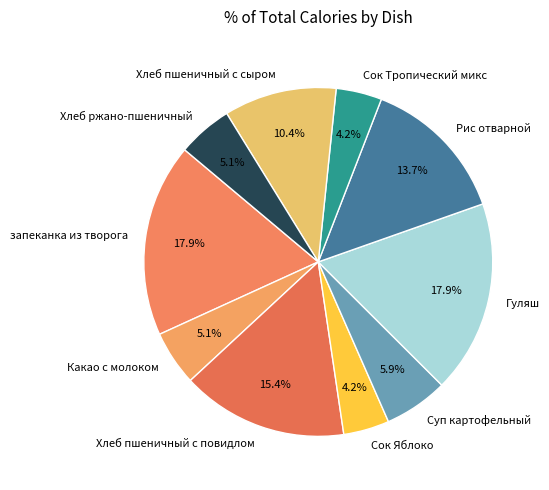

How many segments does this pie chart have?

10